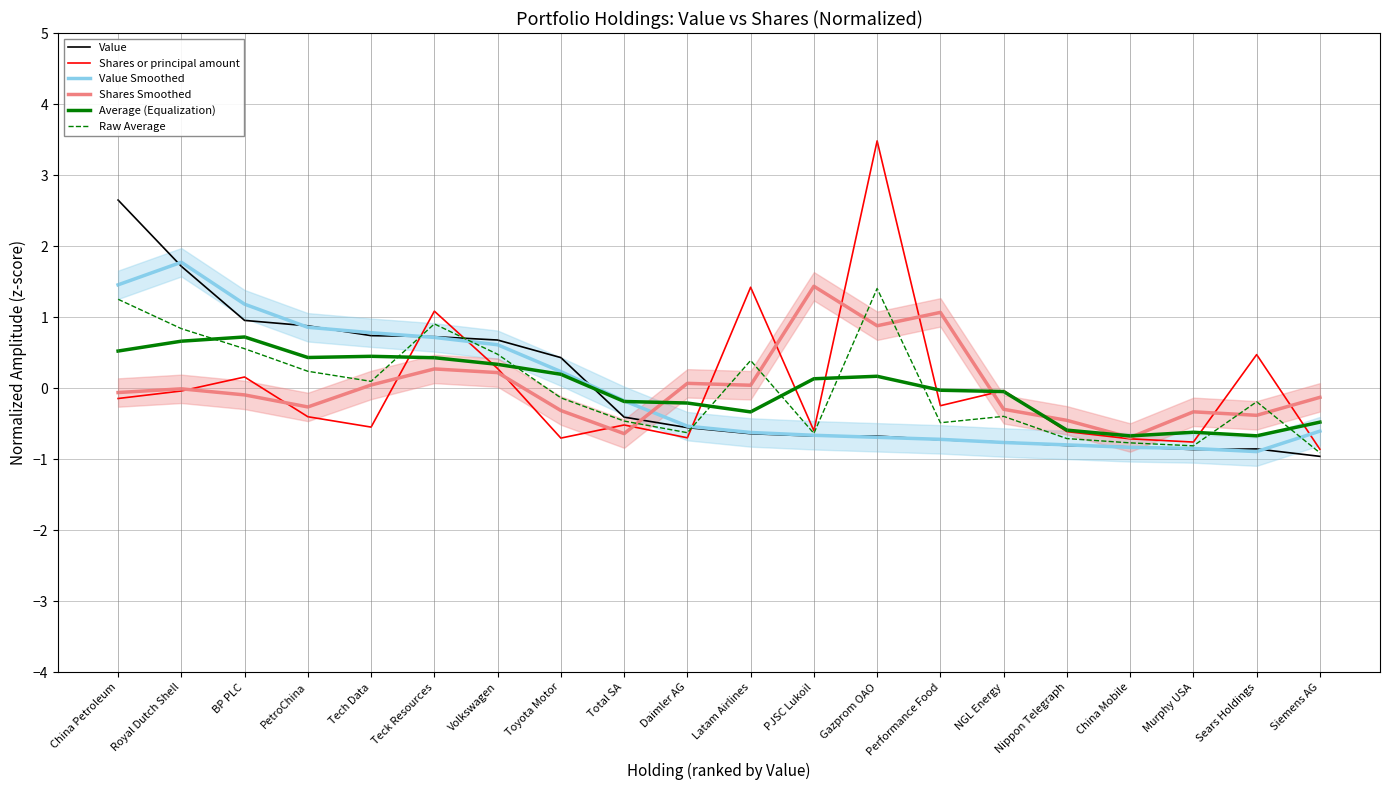

What is the label of the 2nd point from the right?

Sears Holdings